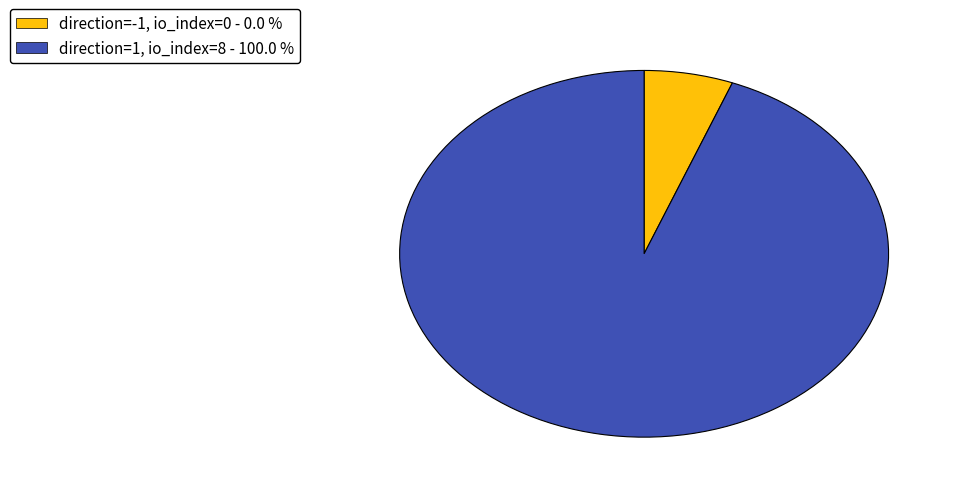

What is the ratio of the value at direction=1, io_index=8 - 100.0 % to the value at direction=-1, io_index=0 - 0.0 %?

16.0